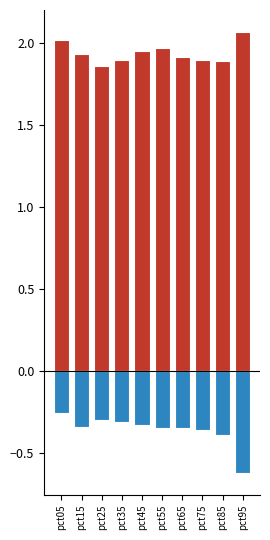

How many bars are there in total?

20